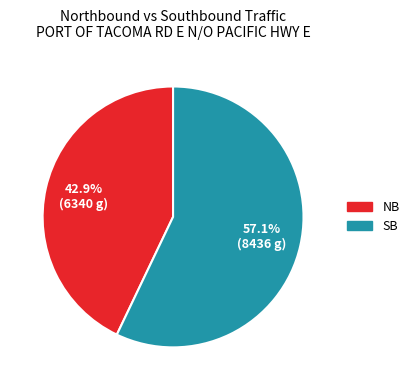

What is the largest slice in the pie chart?

SB